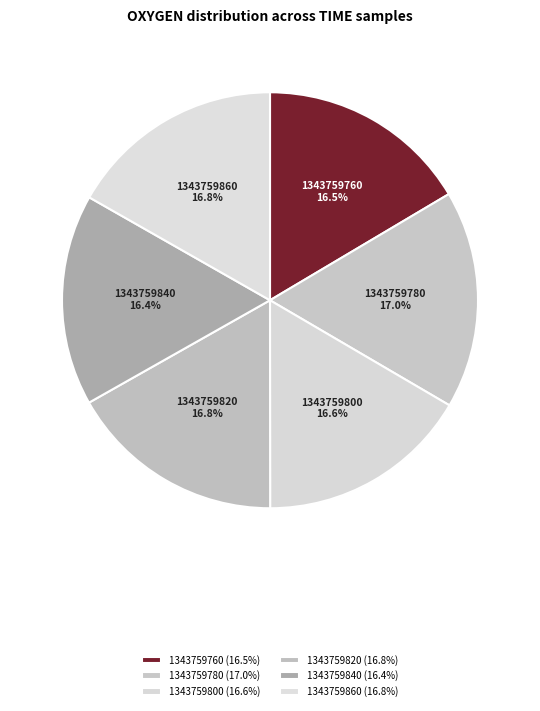

What percentage is the 1343759780 slice, to the nearest percent?

17%